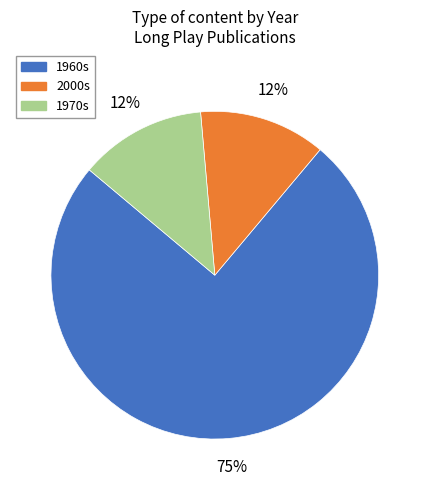

To the nearest percent, what is the average slice percentage?

33%